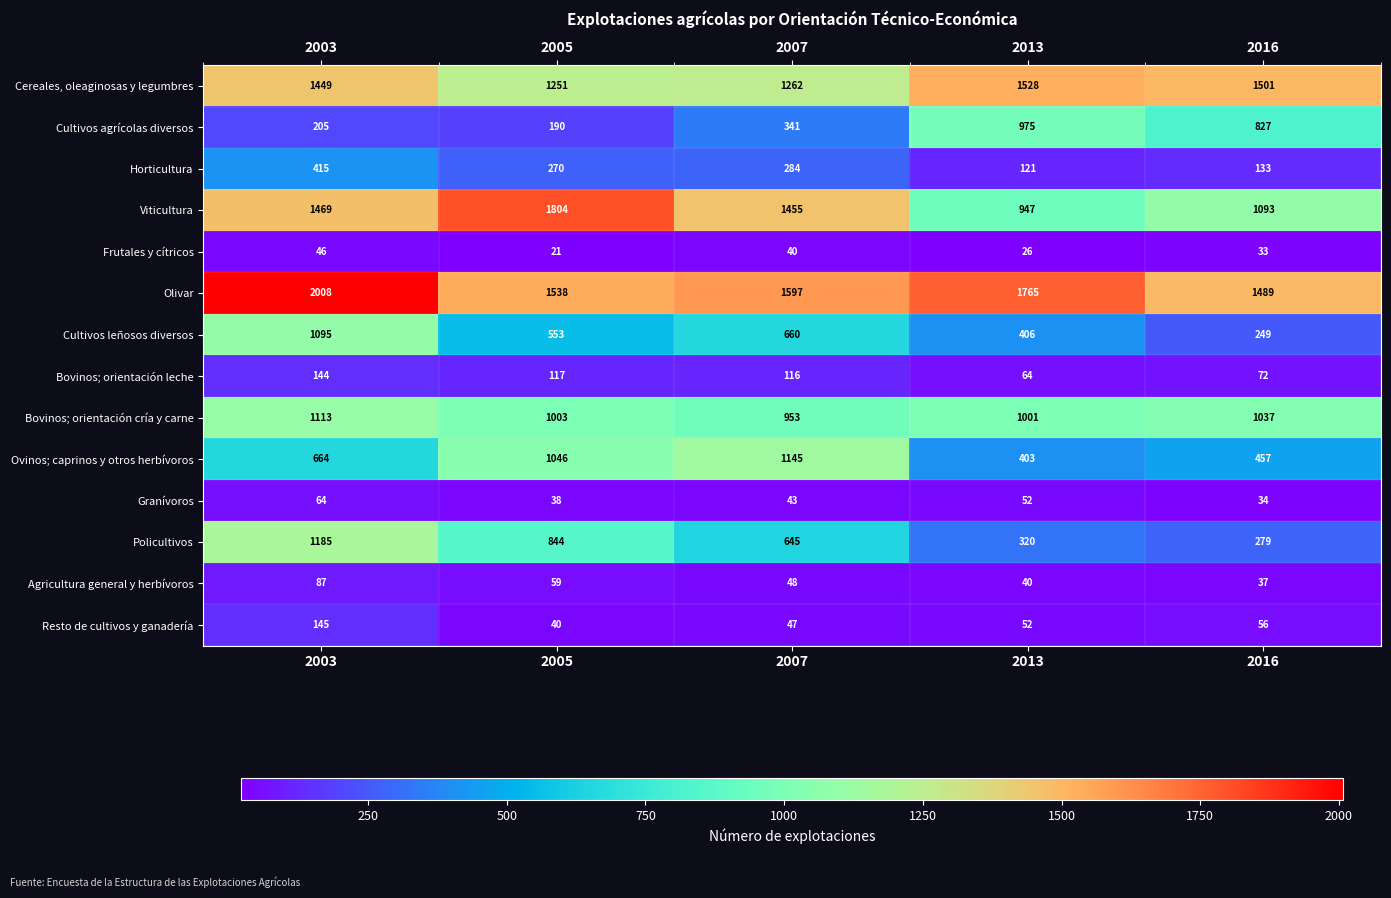

What is the maximum value shown in the chart?

2008